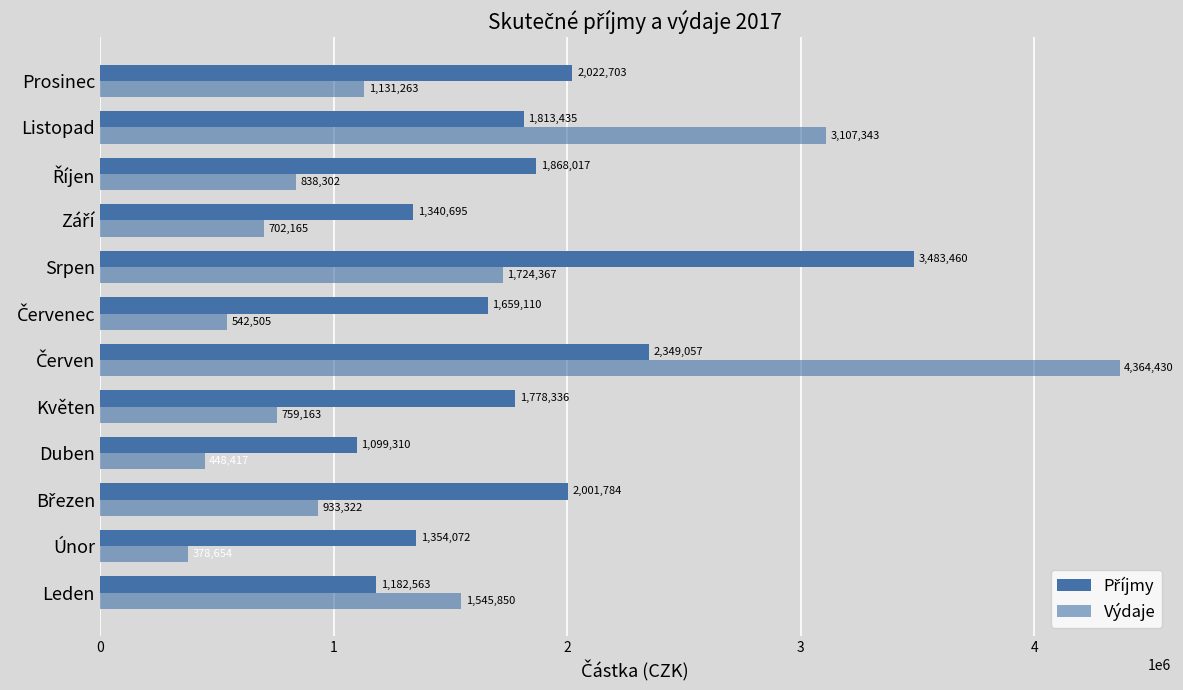

How many series are shown in this chart?

2